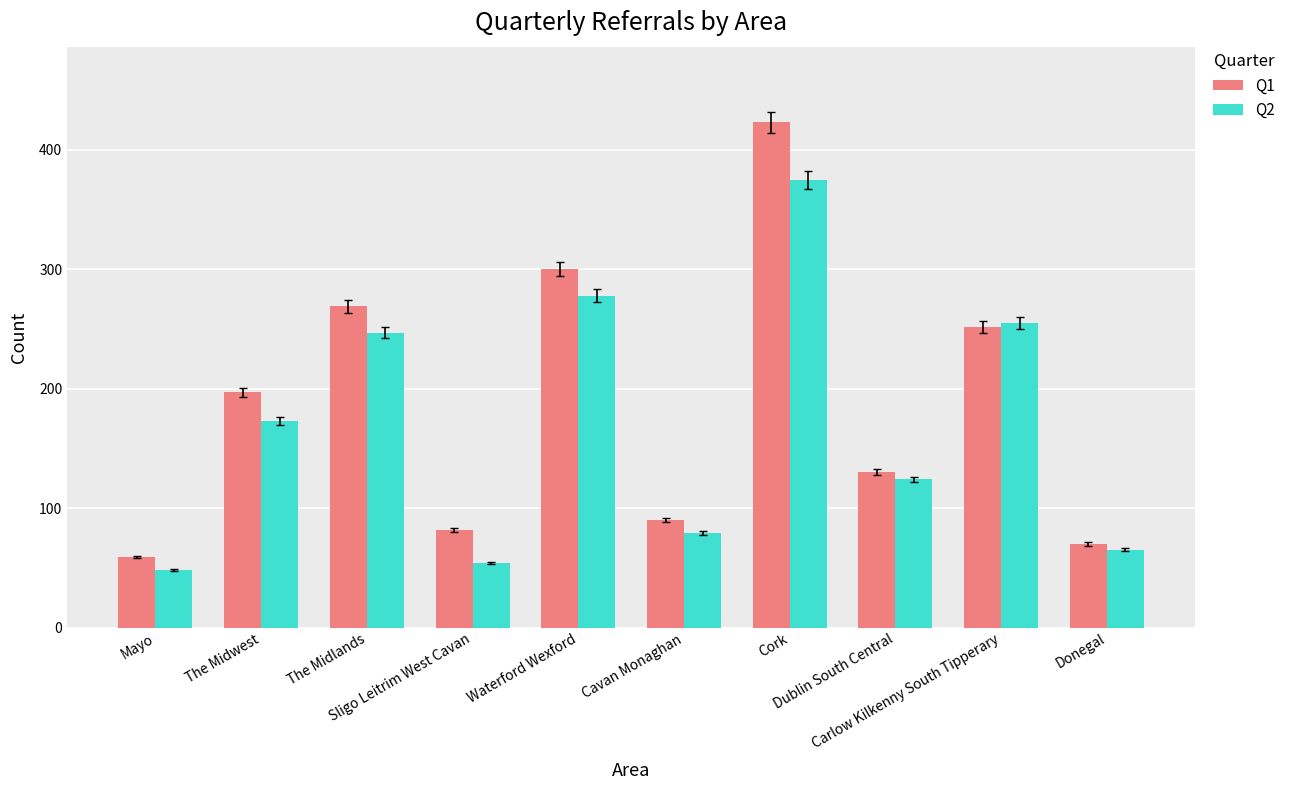

What position from the left is Cork?

7